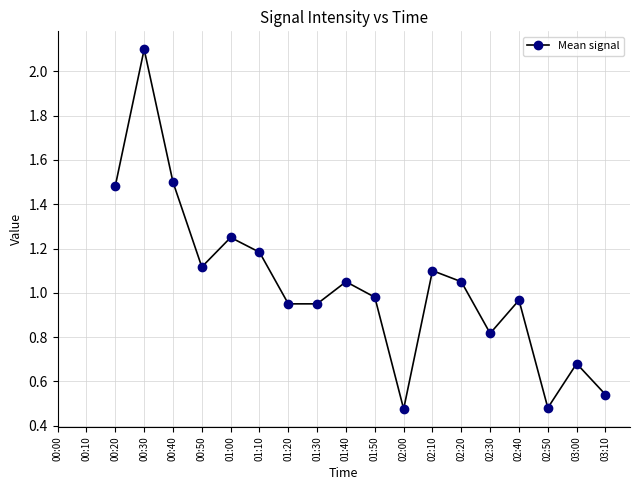

What is the difference between the values at 03:00 and 00:30?

1.4